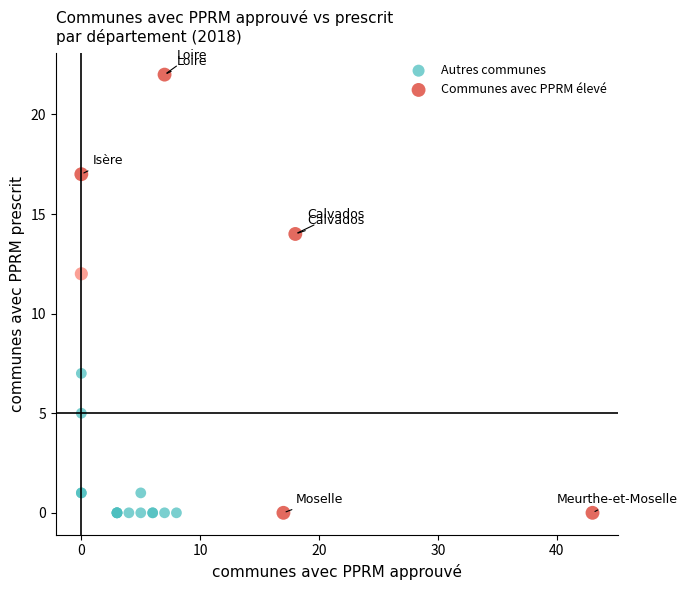

Which series contains the highest Y value?

Communes avec PPRM élevé